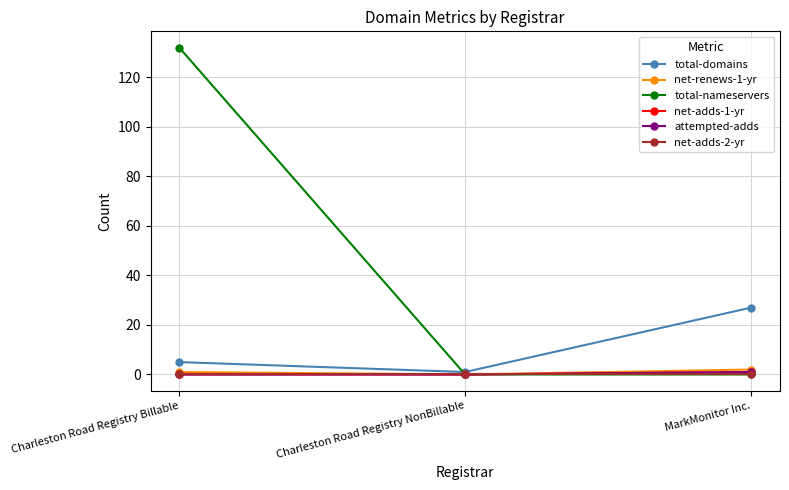

What position from the right is Charleston Road Registry Billable?

3